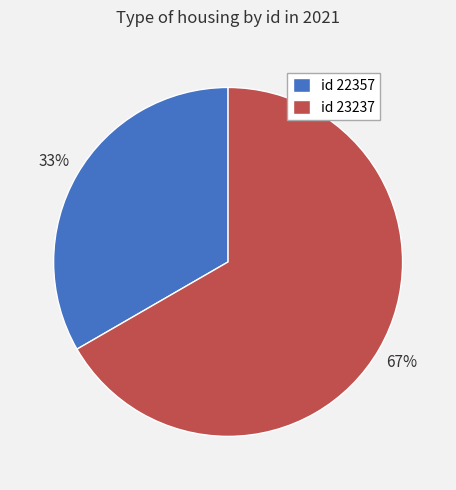

Which slice is the smallest?

id 22357